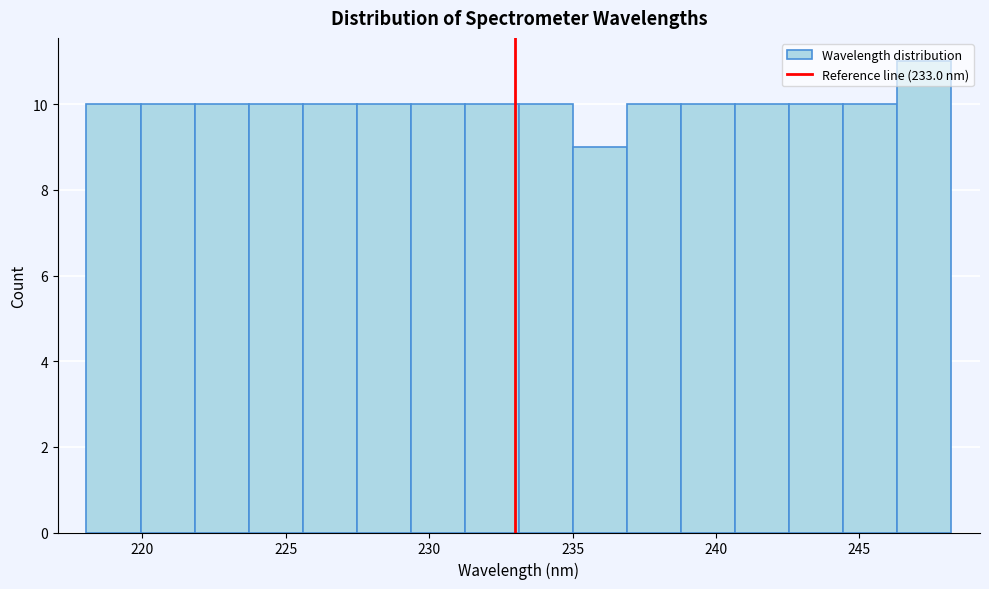

Around what value on the x-axis is the tallest bar? Give the approximate position of its centre, as read against the axis.

247.5